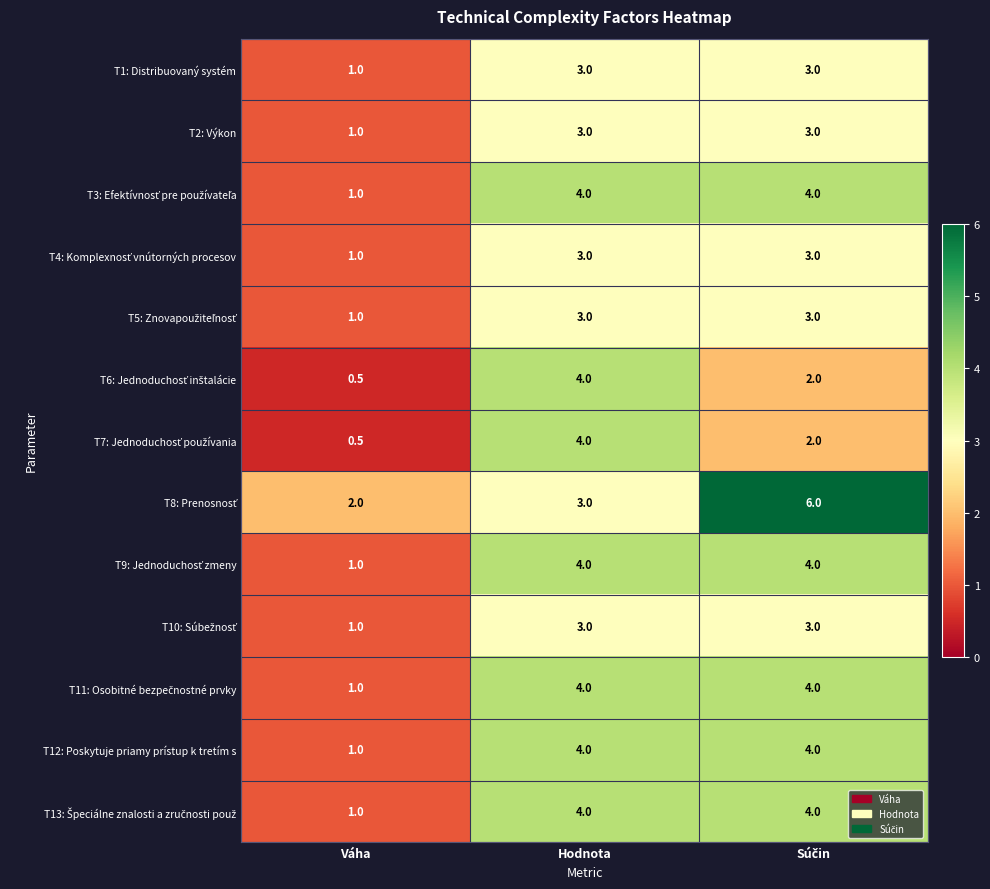

How many T2: Výkon values are between 1 and 3?

3